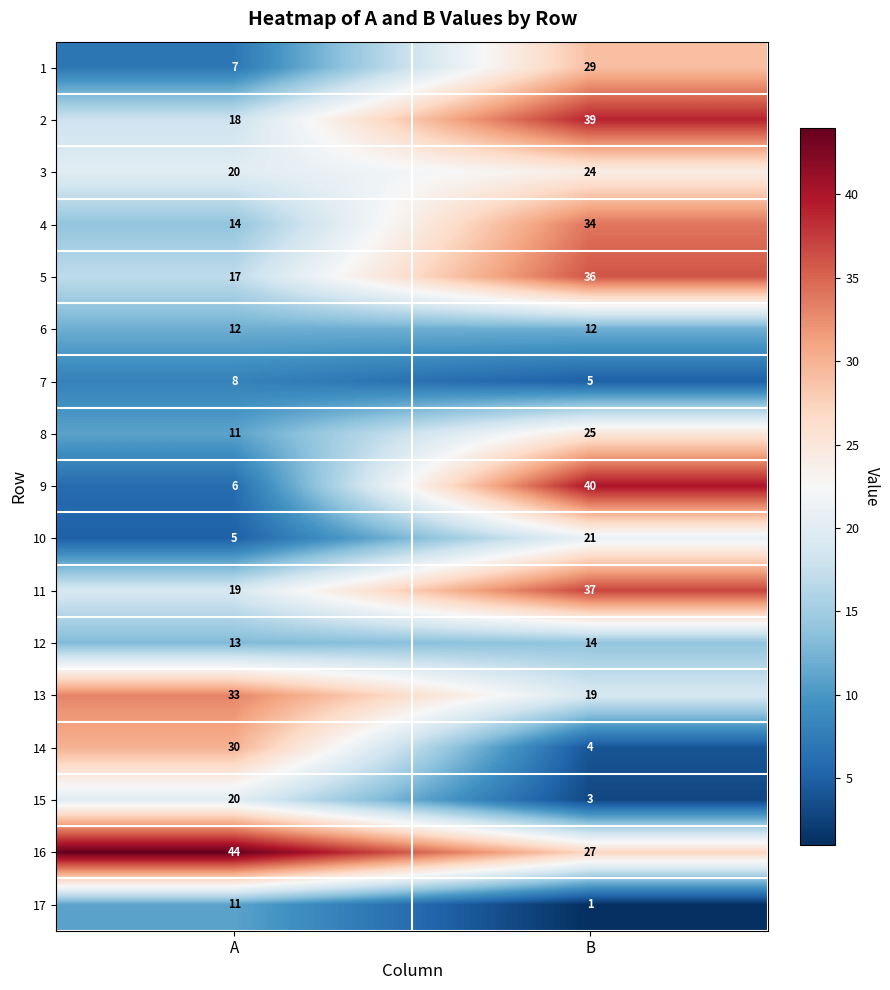

What is the sum of the 4 values at B and A?

48